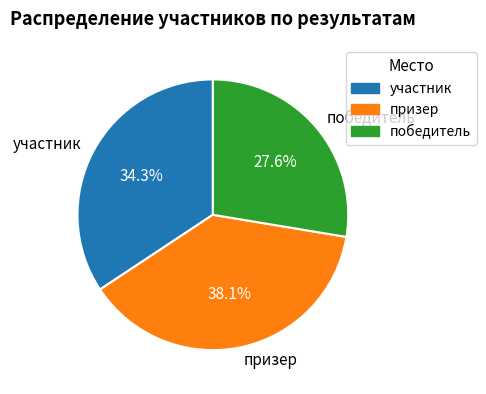

How many slices are in this pie chart?

3